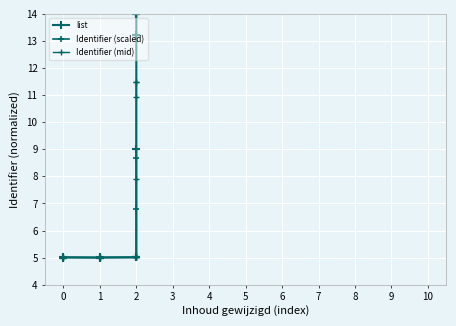

What are all the series names shown in the legend?

list, Identifier (scaled), Identifier (mid)